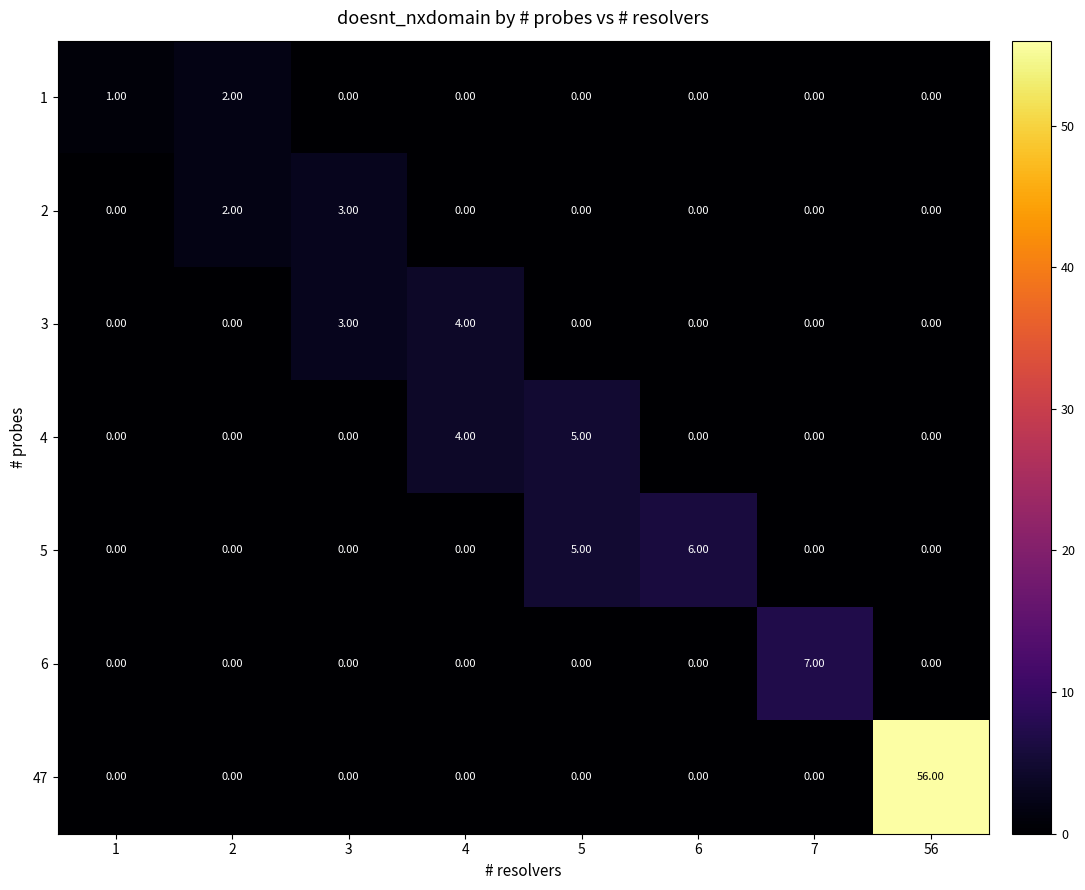

What is the total value across all series at 56?

56